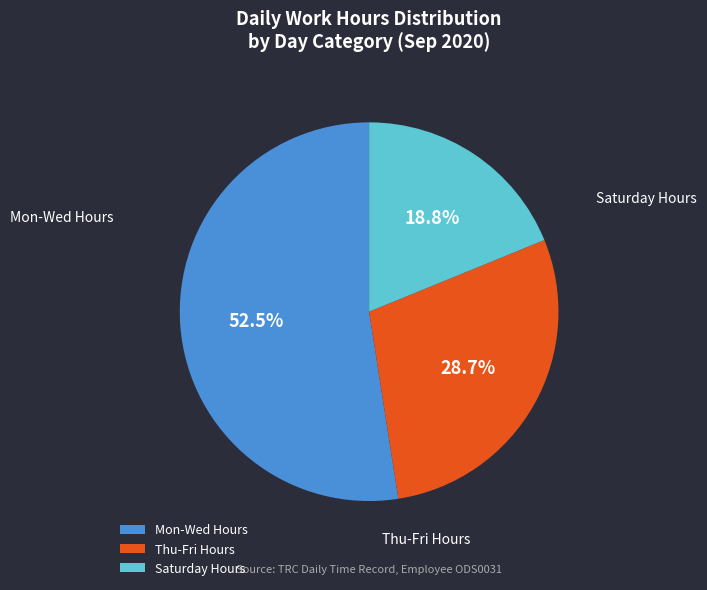

Combined, what portion of the pie is Mon-Wed Hours and Saturday Hours?

71.3%